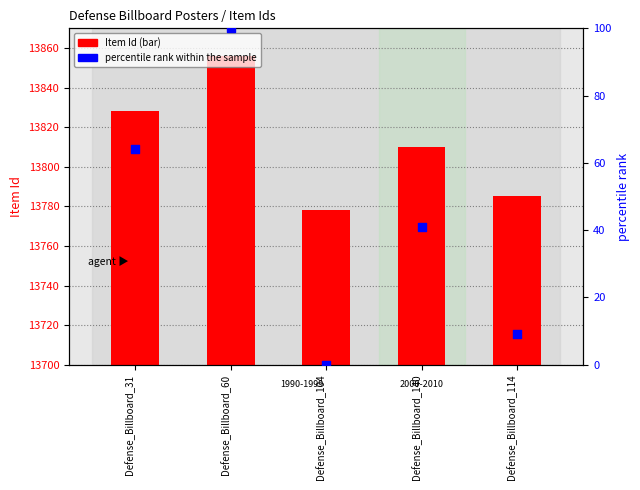

Which series has the largest total across all categories?

Item Id